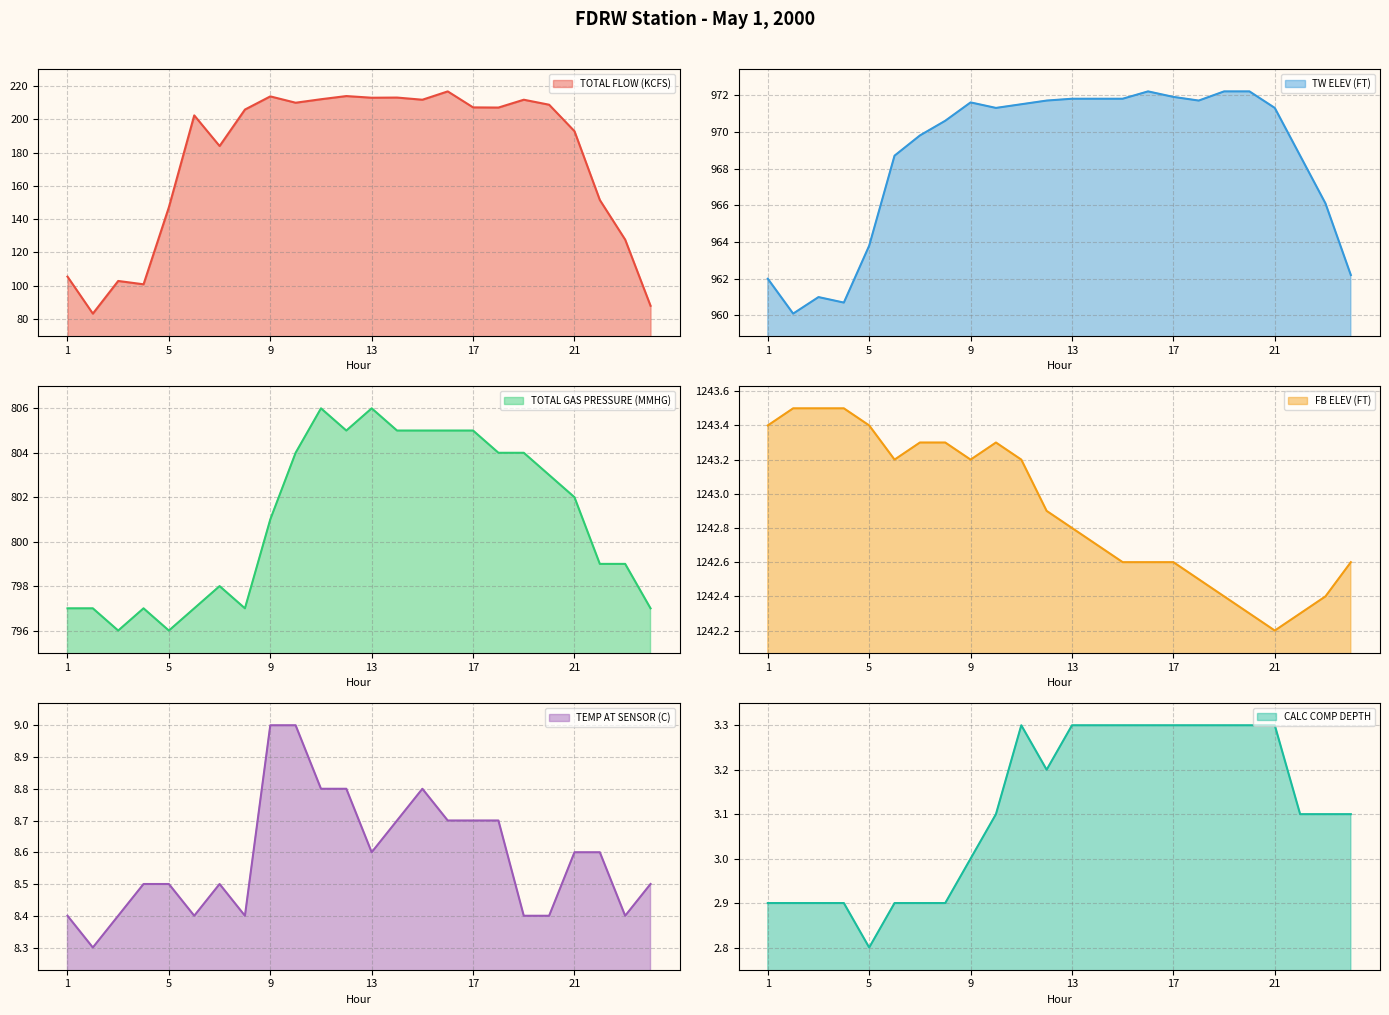

How many data points does each series have?

24